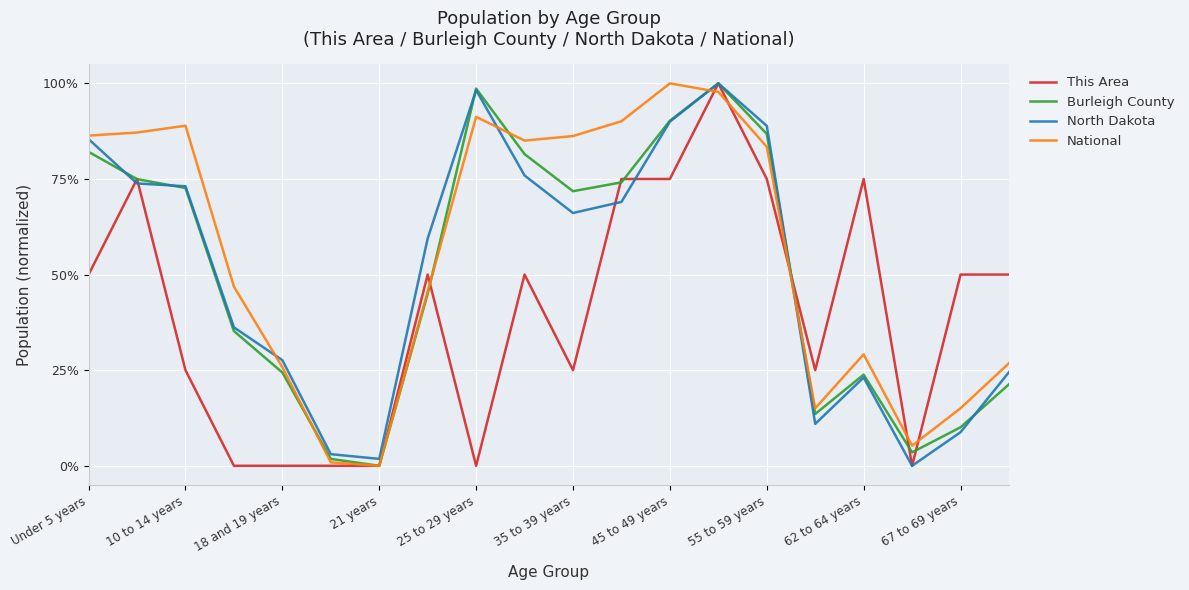

What are all the series names shown in the legend?

This Area, Burleigh County, North Dakota, National